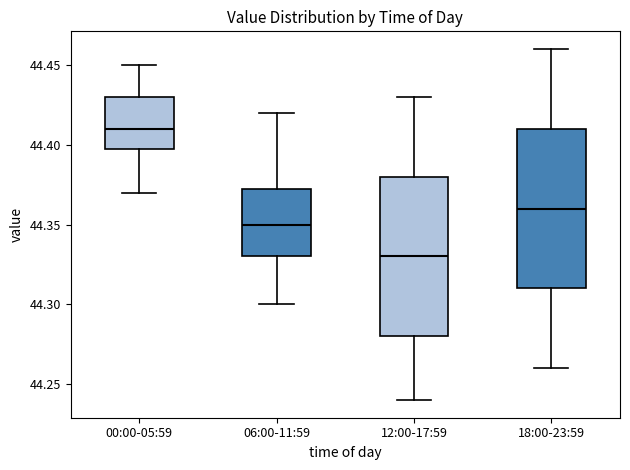

Reading left to right, read every box against the y-axis: the position of its median line, the range the box covers, and the ends of its whiskers. The values are not printed on the chart, so give them approximately, as read against the axis.

00:00-05:59: median 44.410, box 44.400 to 44.430, whiskers 44.370 to 44.450
06:00-11:59: median 44.350, box 44.330 to 44.375, whiskers 44.300 to 44.420
12:00-17:59: median 44.330, box 44.280 to 44.380, whiskers 44.240 to 44.430
18:00-23:59: median 44.360, box 44.310 to 44.410, whiskers 44.260 to 44.460